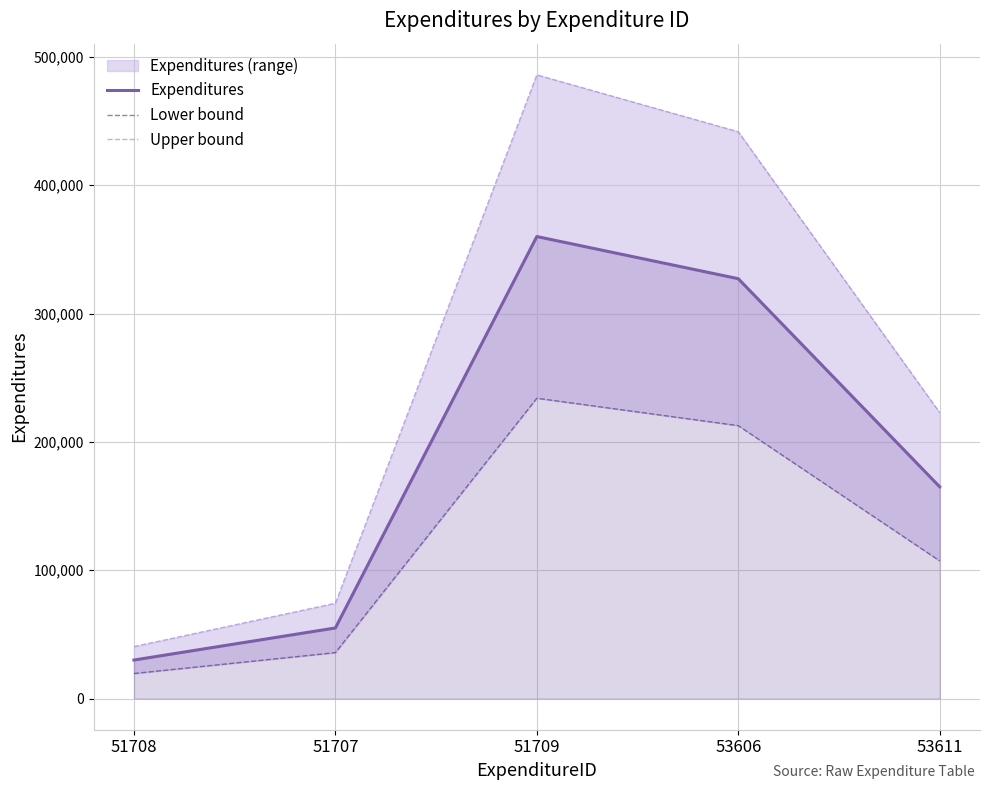

Is it true that Upper bound equals 40500.0 at 51708?

True